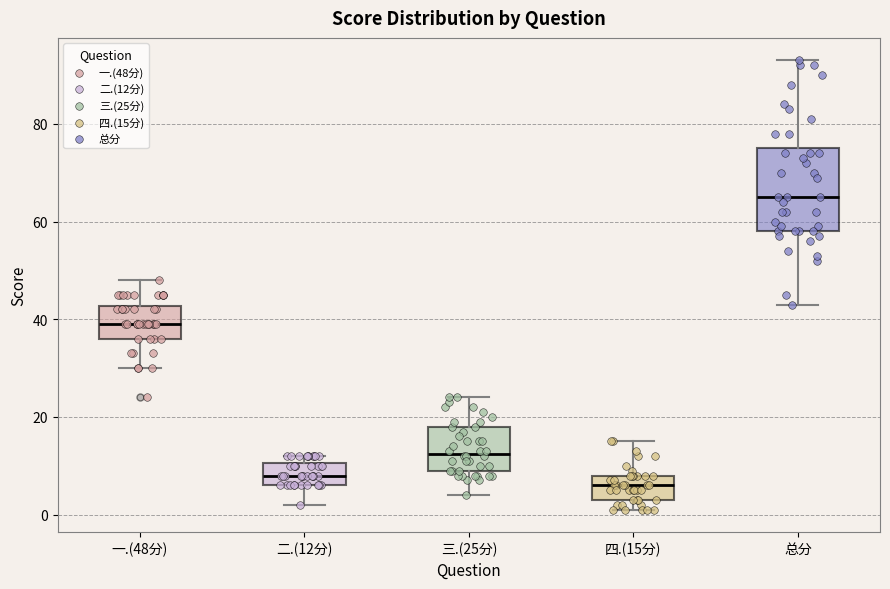

Where does the median line of the box for 一.(48分) sit on the y-axis? The values are not printed on the chart, so give them approximately, as read against the axis.

40